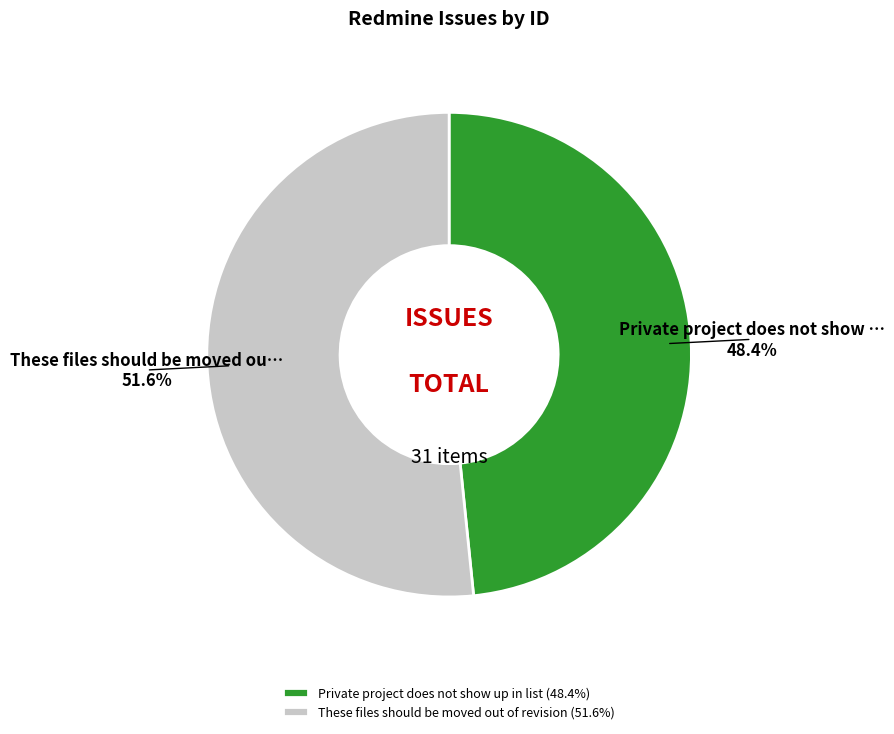

What portion of the pie excludes Private project does not show up in list?

51.6%